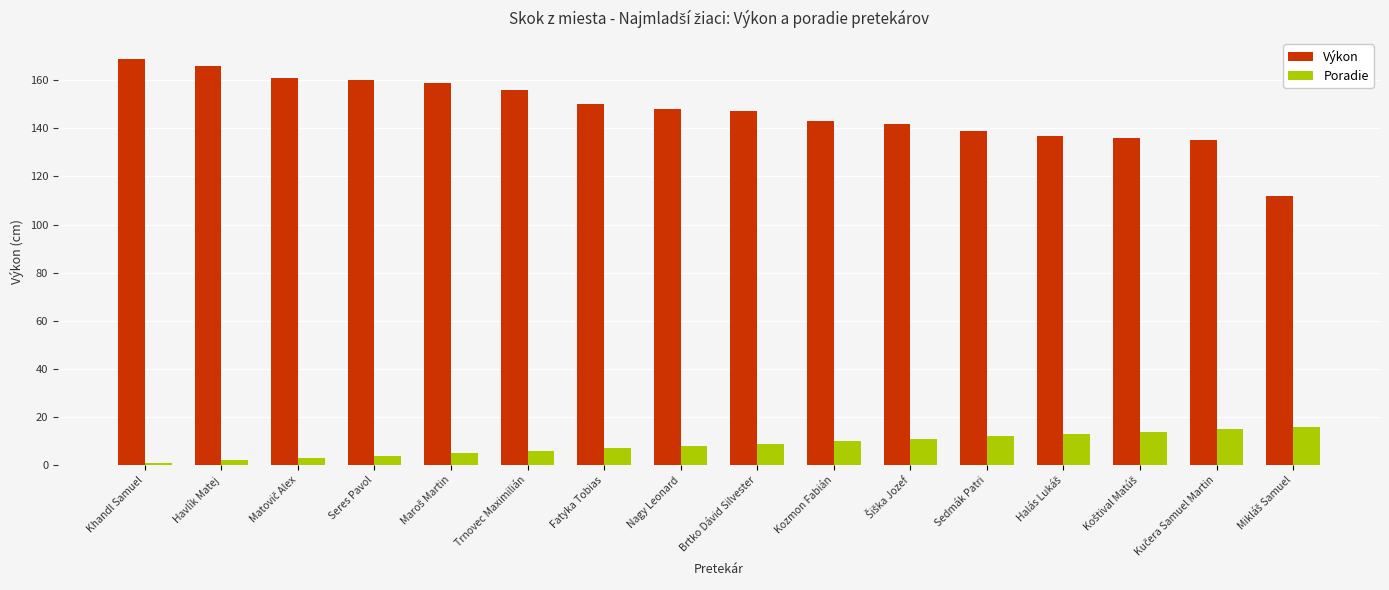

How many bars are there in each group?

2